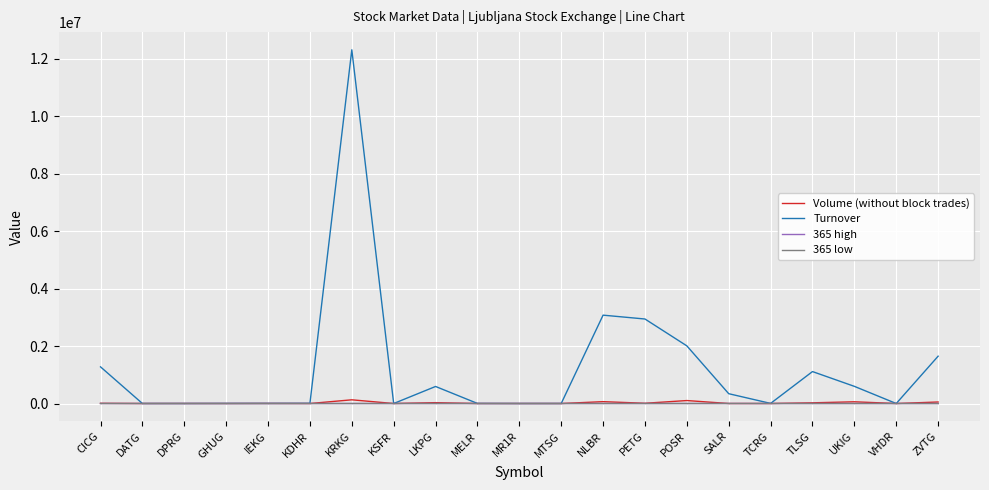

What is the greatest value displayed?

12317465.6